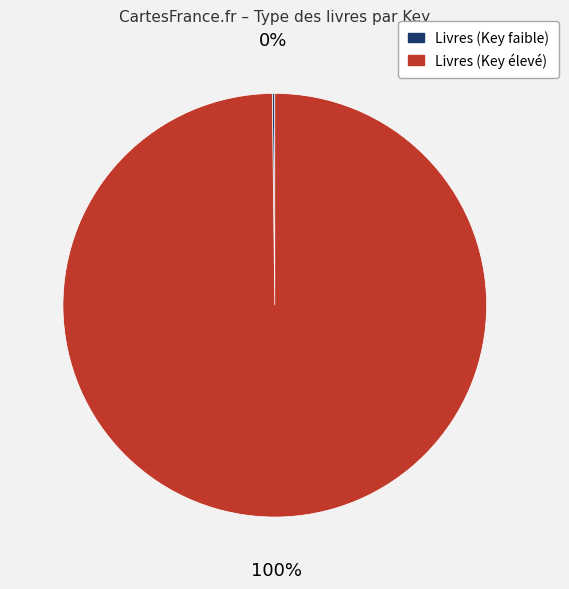

Is there any slice that represents more than half of the pie?

Yes